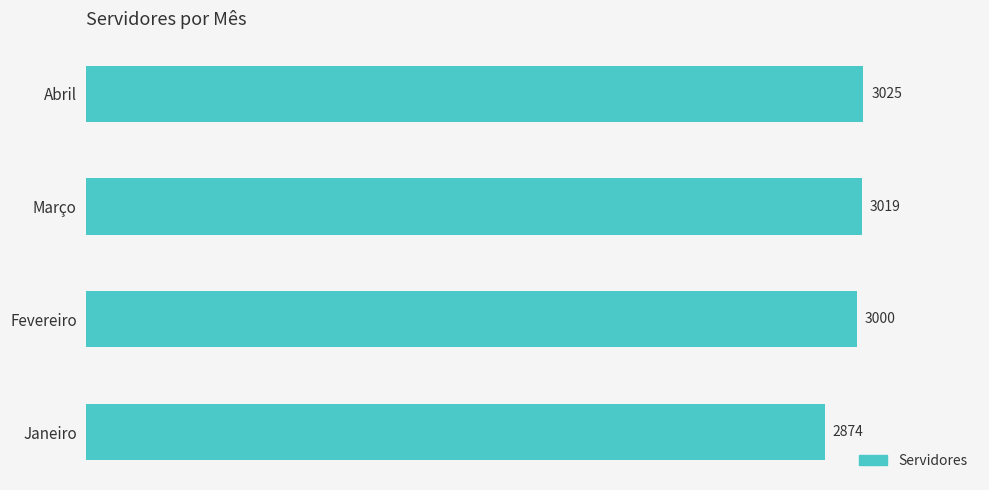

How many distinct data groups are displayed?

1